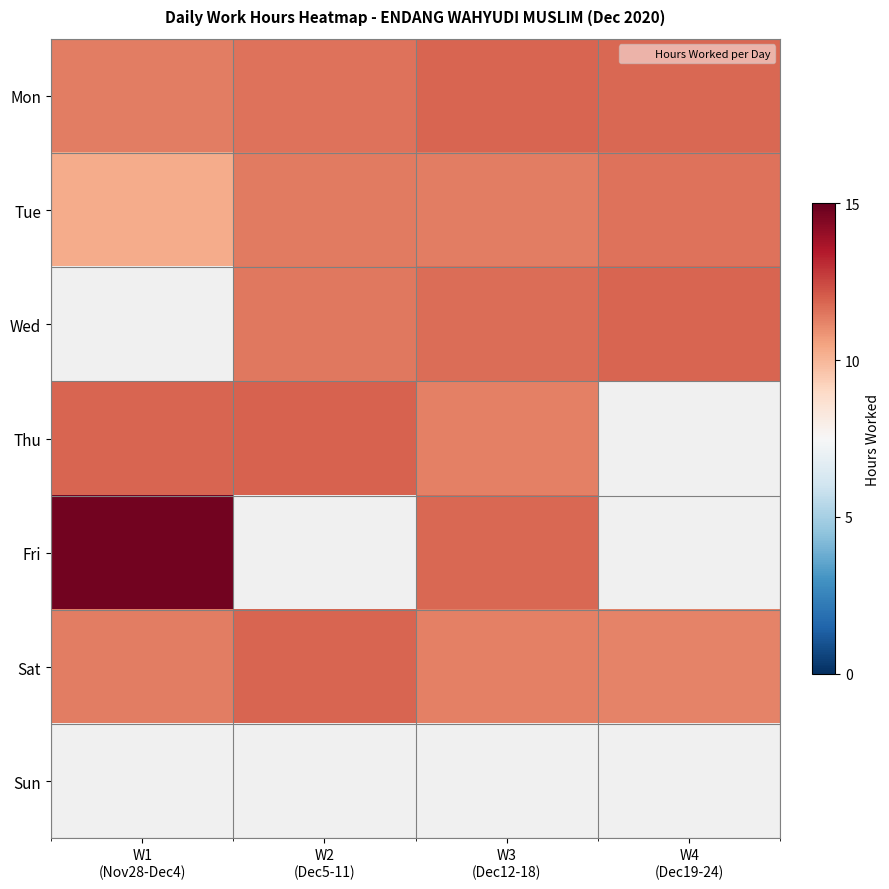

The Mon series shows 18.5 at W3 (Dec12-18). True or false?

False